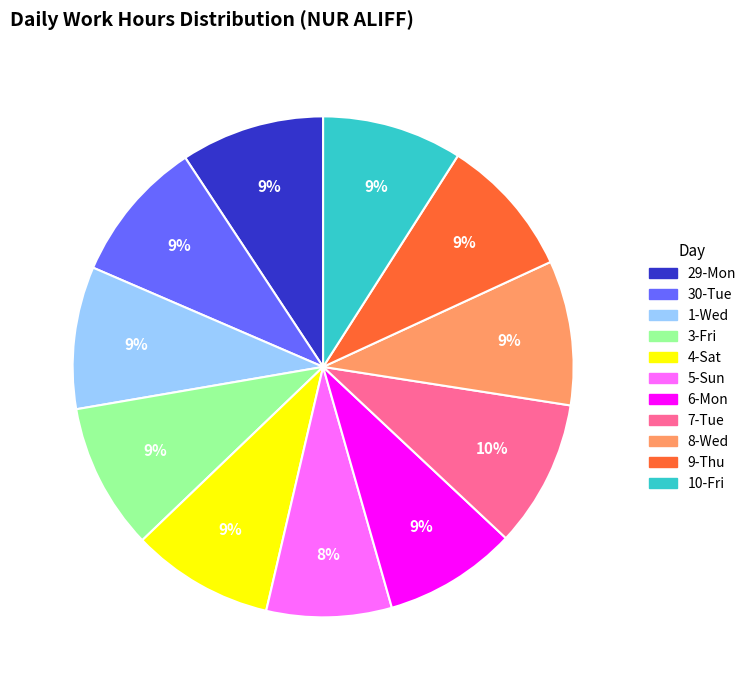

To the nearest percent, what portion does 9-Thu represent?

9%